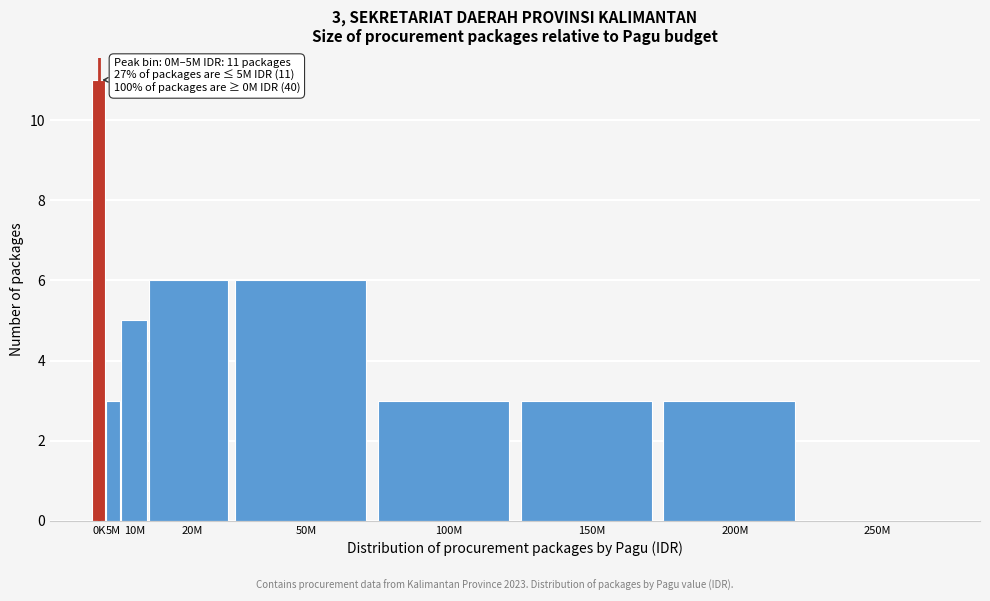

Reading left to right, extract all data points from this chart.

0K=11	5M=3	10M=5	20M=6	50M=6	100M=3	150M=3	200M=3	250M=0